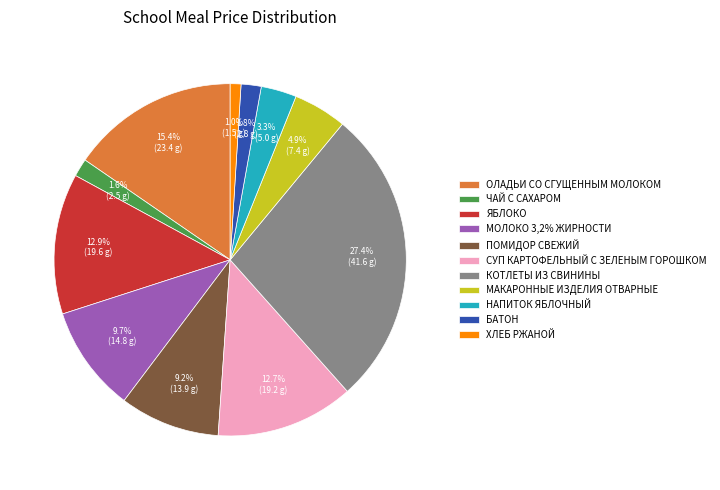

Count the number of slices in the pie.

11